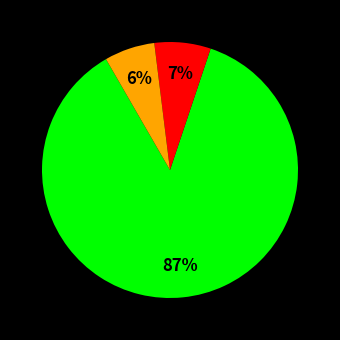

To the nearest percent, what is the average slice percentage?

33%